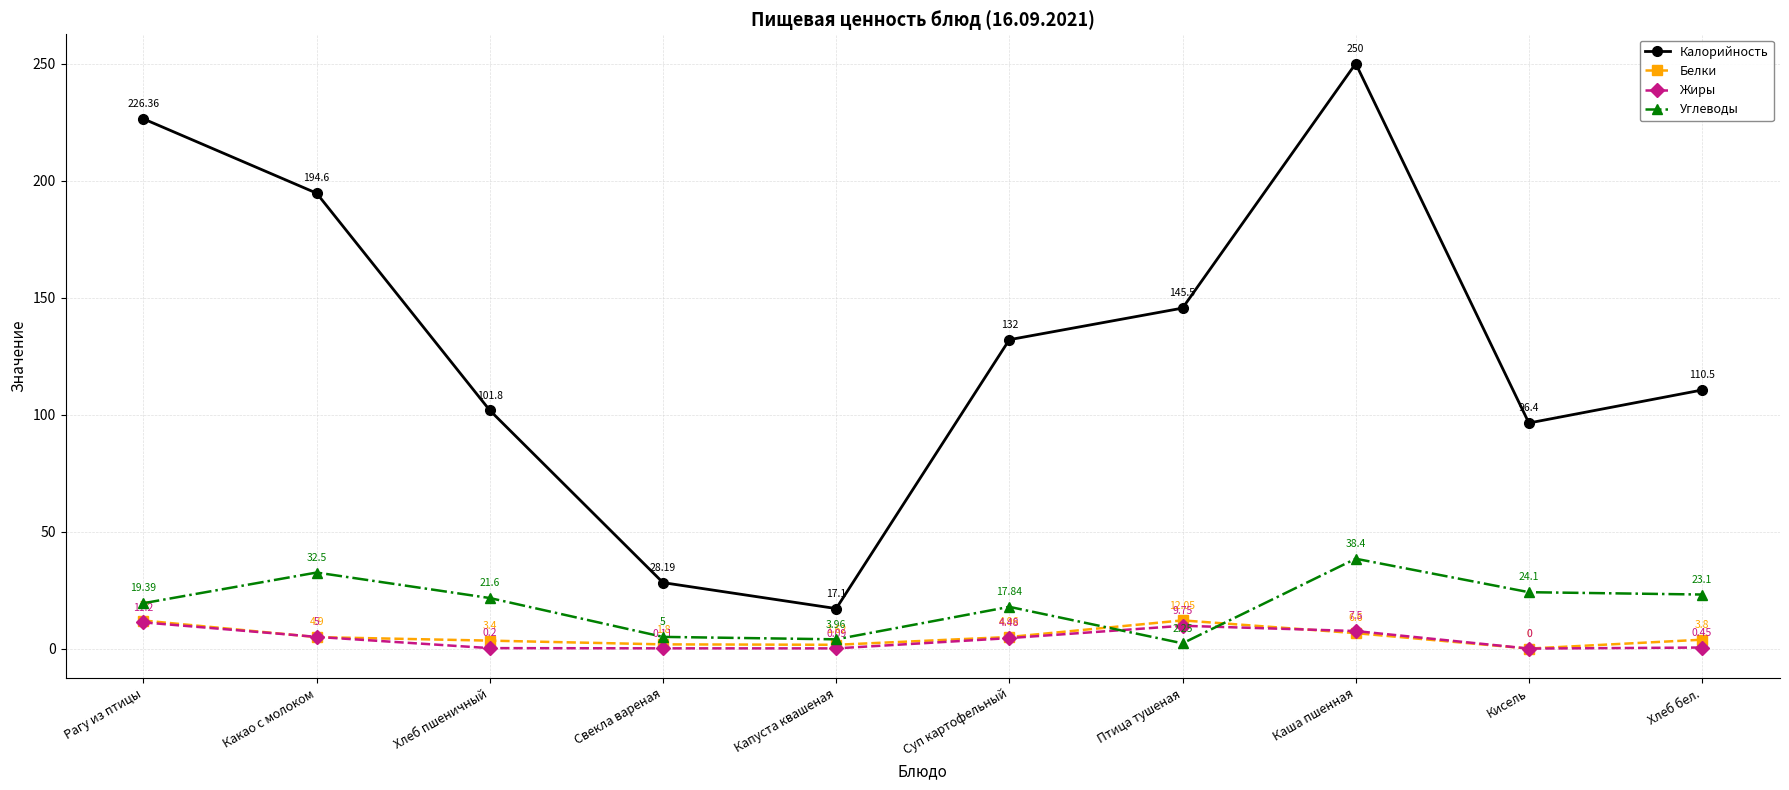

Does the chart display data point markers on the line(s)?

Yes